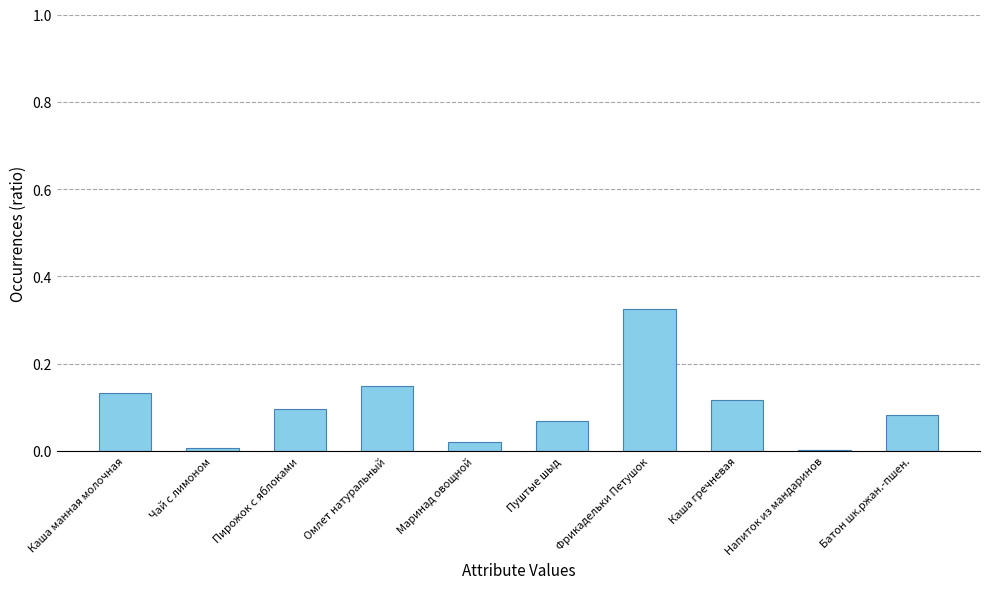

The value at Чай с лимоном is 0.0. True or false?

True